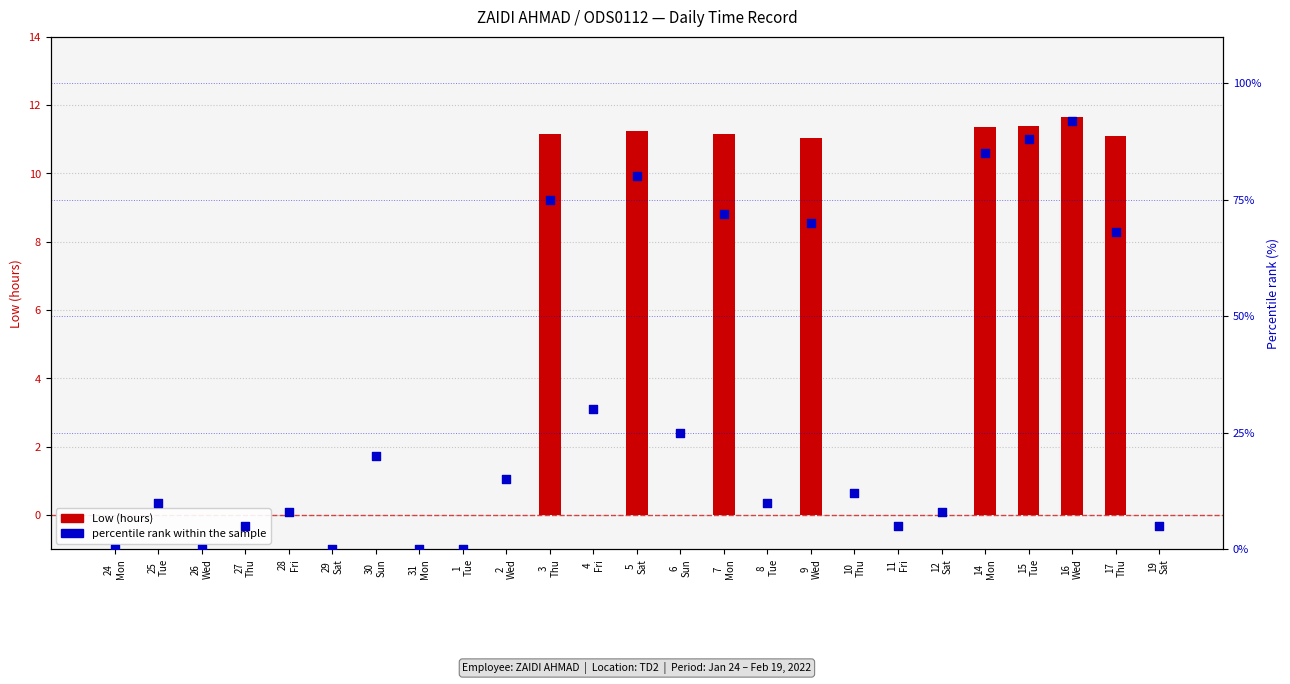

Which series has the largest total across all categories?

percentile rank within the sample